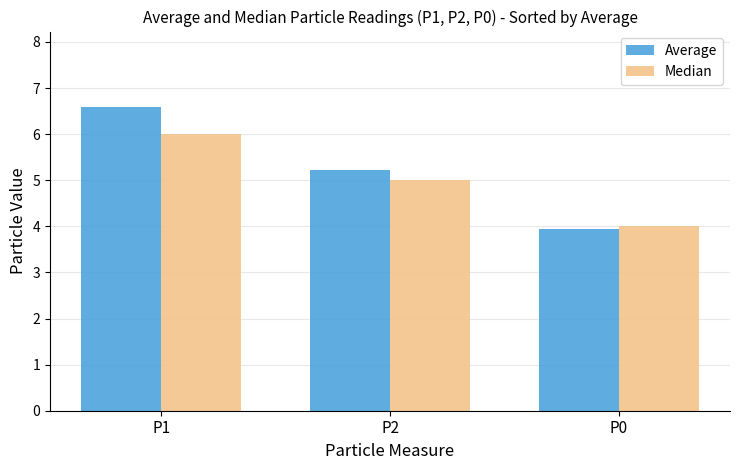

Reading left to right, extract all data points from this chart.

Average: P1=6.6	P2=5.2	P0=4.0
Median: P1=6.0	P2=5.0	P0=4.0